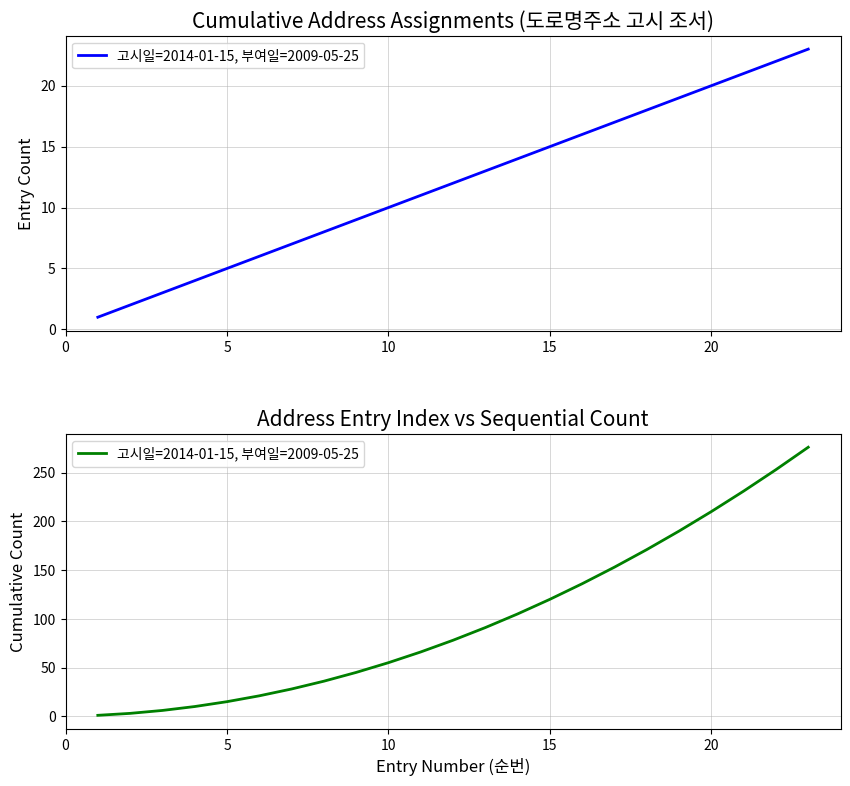

Reading right to left, extract all data points from this chart.

276	253	231	210	190	171	153	136	120	105	91	78	66	55	45	36	28	21	15	10	6	3	1